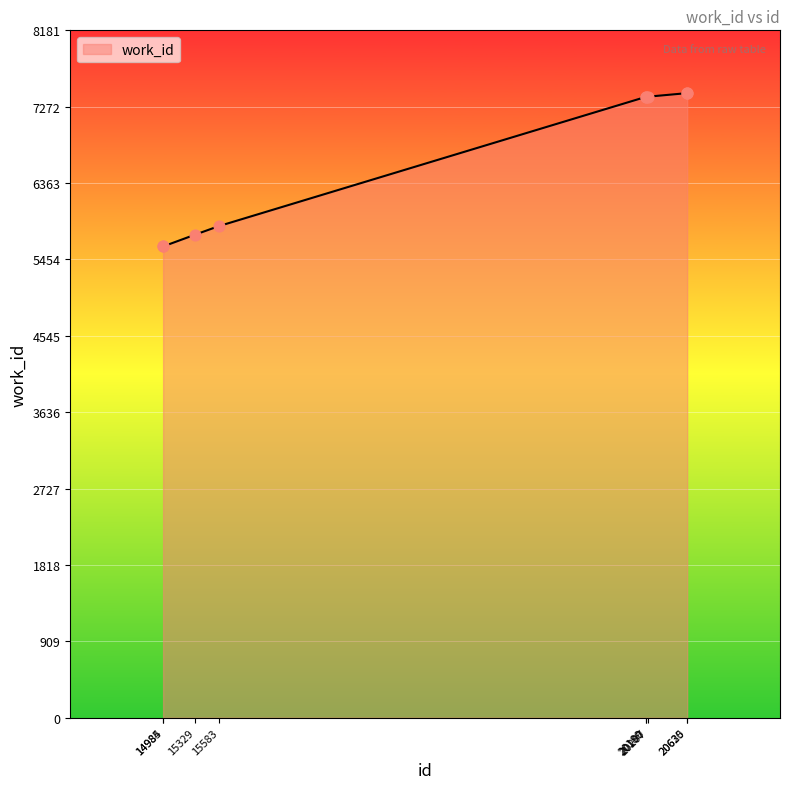

What is the change in value from 14984 to 20207?

+1783